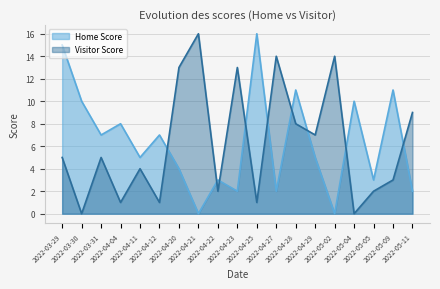

True or false: Visitor Score has a value of 1 at 2022-04-22.

False